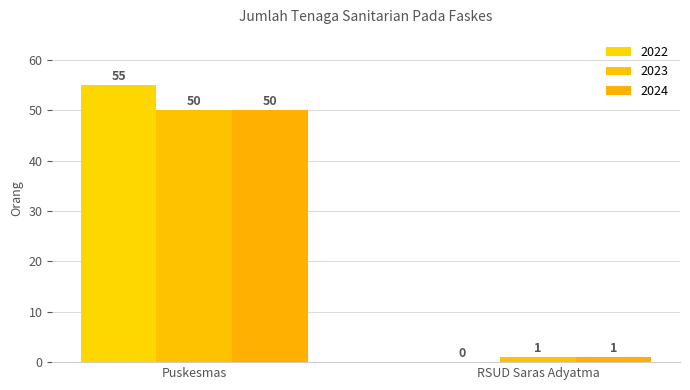

What is the minimum value for 2024?

1